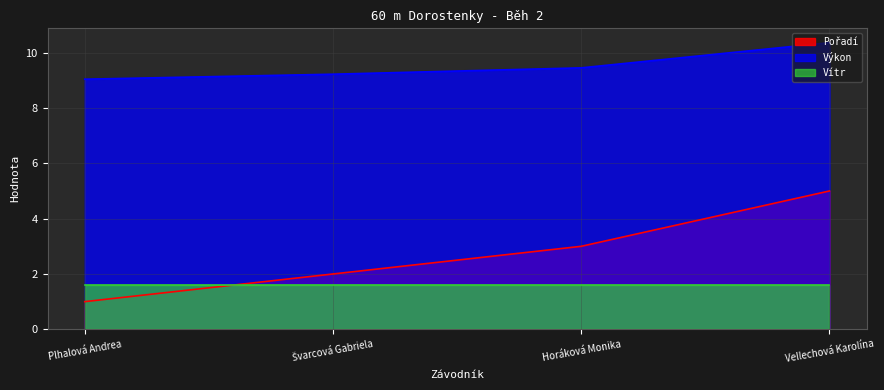

What is the difference between the maximum and minimum values in the Pořadí series?

4.0